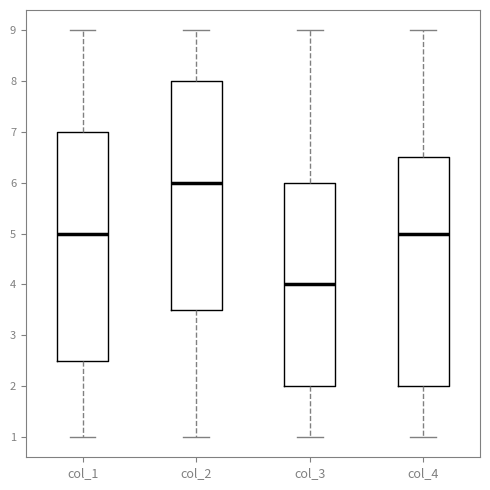

Where is the lower edge of the box for col_4 on the y-axis? The values are not printed on the chart, so give them approximately, as read against the axis.

2.0